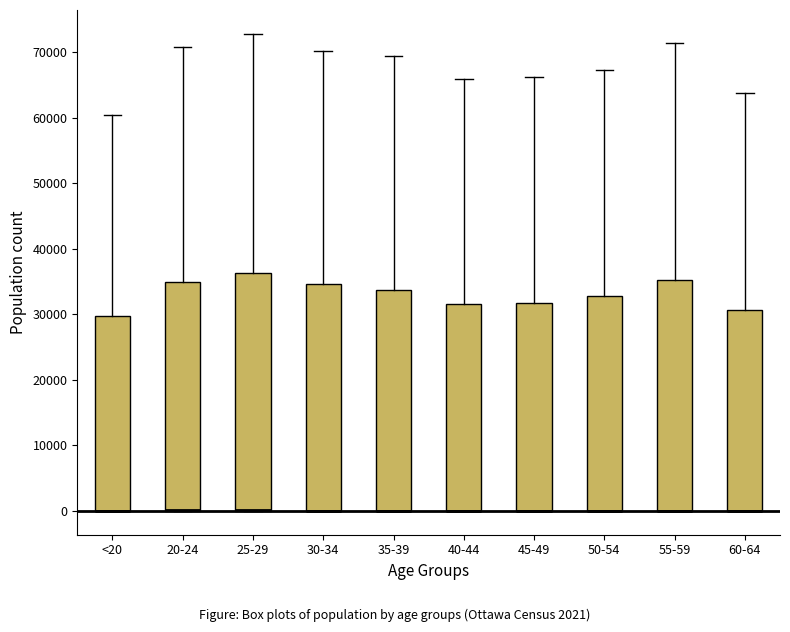

Reading left to right, transcribe this box plot: for each box, give where its median line is, the range the box spans, and where its two whiskers end, as read against the y-axis. The values are not printed on the chart, so give them approximately, as read against the axis.

<20: median 0 (drawn on the box's lower edge), box 0 to 30000, whiskers 0 to 60000
20-24: median 0 (drawn on the box's lower edge), box 0 to 35000, whiskers 0 to 71000
25-29: median 0 (drawn on the box's lower edge), box 0 to 36000, whiskers 0 to 73000
30-34: median 0 (drawn on the box's lower edge), box 0 to 35000, whiskers 0 to 70000
35-39: median 0 (drawn on the box's lower edge), box 0 to 34000, whiskers 0 to 70000
40-44: median 0 (drawn on the box's lower edge), box 0 to 32000, whiskers 0 to 66000
45-49: median 0 (drawn on the box's lower edge), box 0 to 32000, whiskers 0 to 66000
50-54: median 0 (drawn on the box's lower edge), box 0 to 33000, whiskers 0 to 67000
55-59: median 0 (drawn on the box's lower edge), box 0 to 35000, whiskers 0 to 71000
60-64: median 0 (drawn on the box's lower edge), box 0 to 31000, whiskers 0 to 64000